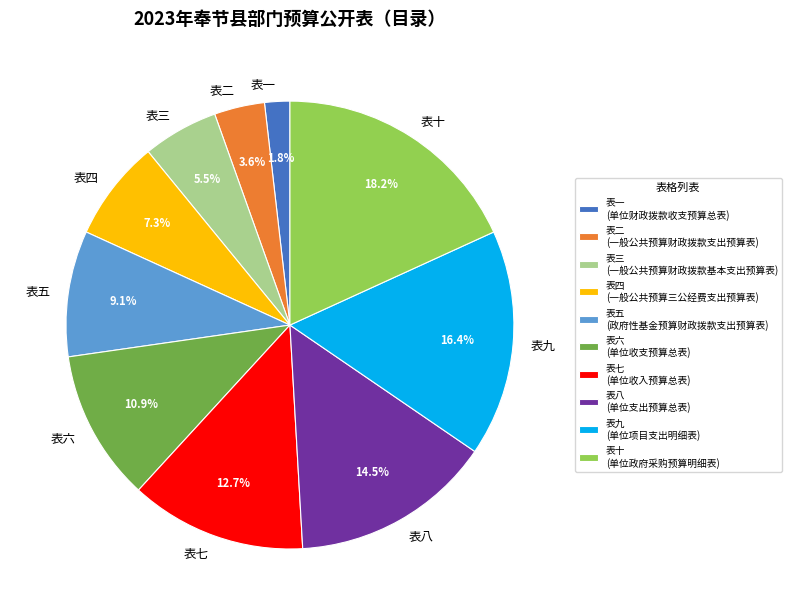

Does 表一 account for over 50% of the chart?

No